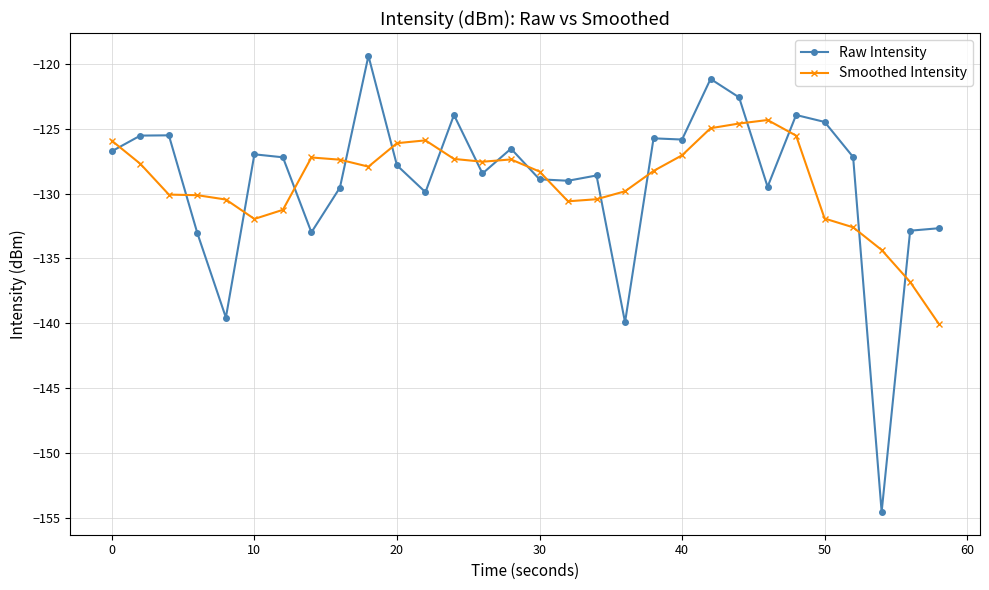

True or false: Raw Intensity has more than 1 points higher than both neighbors.

True